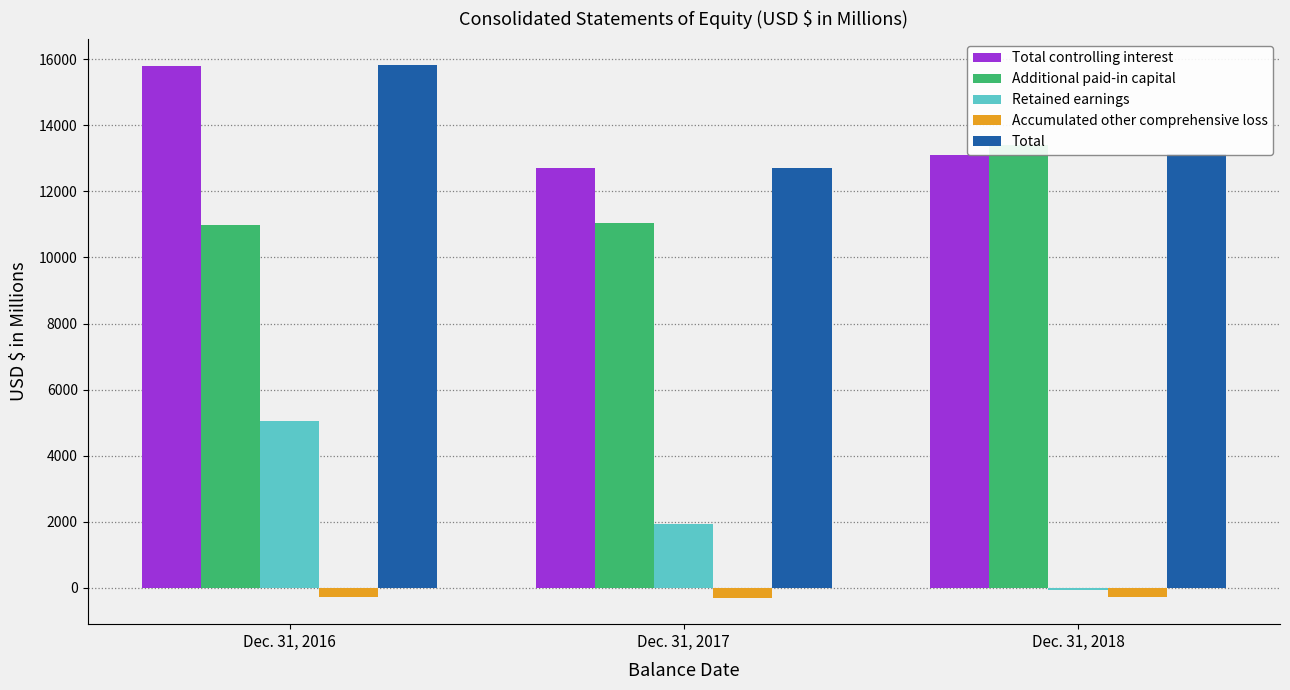

What is the spread (max minus min) of values at Dec. 31, 2017?

13001